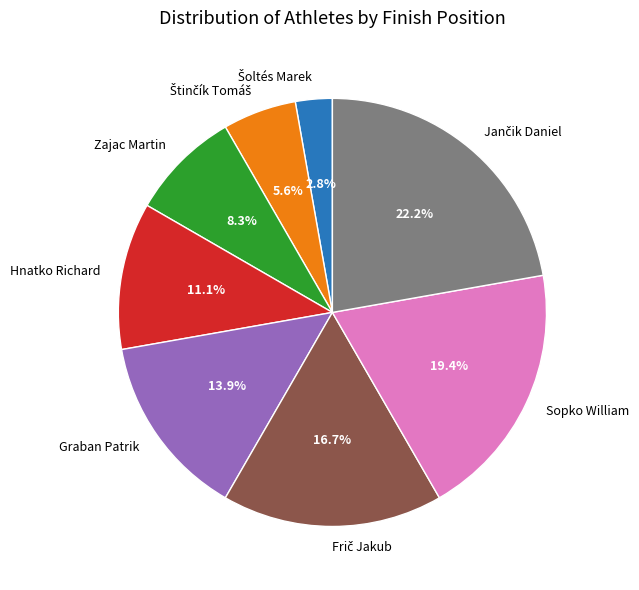

Does any single category account for the majority?

No